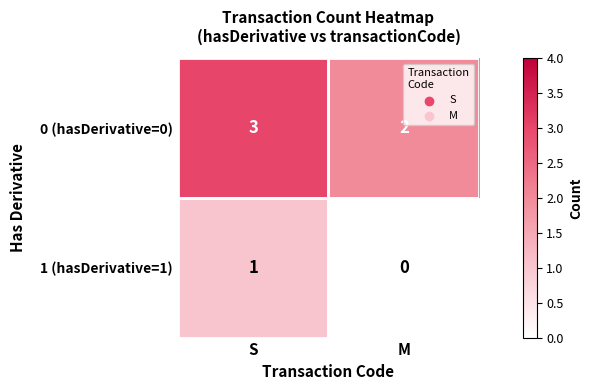

The value of 1 (hasDerivative=1) at M is 1. True or false?

False